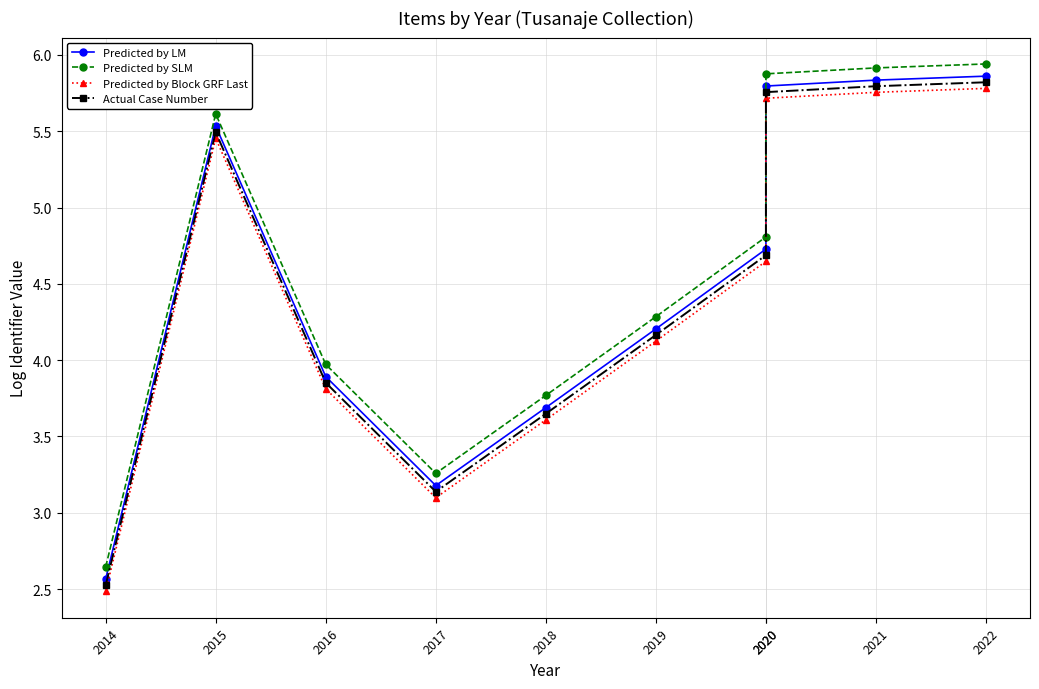

At 2020, list the series in order from largest to smallest.

Predicted by SLM, Predicted by LM, Actual Case Number, Predicted by Block GRF Last